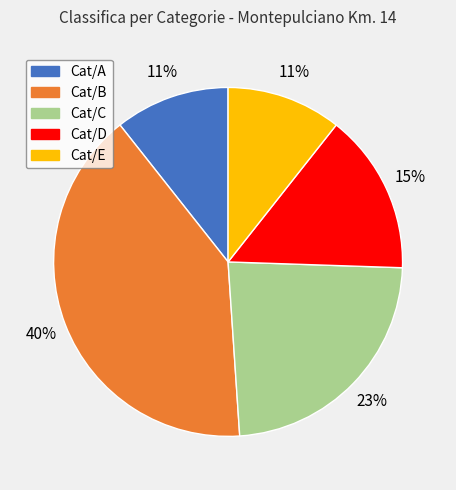

Combined, do Cat/D and Cat/A account for over 50%?

No